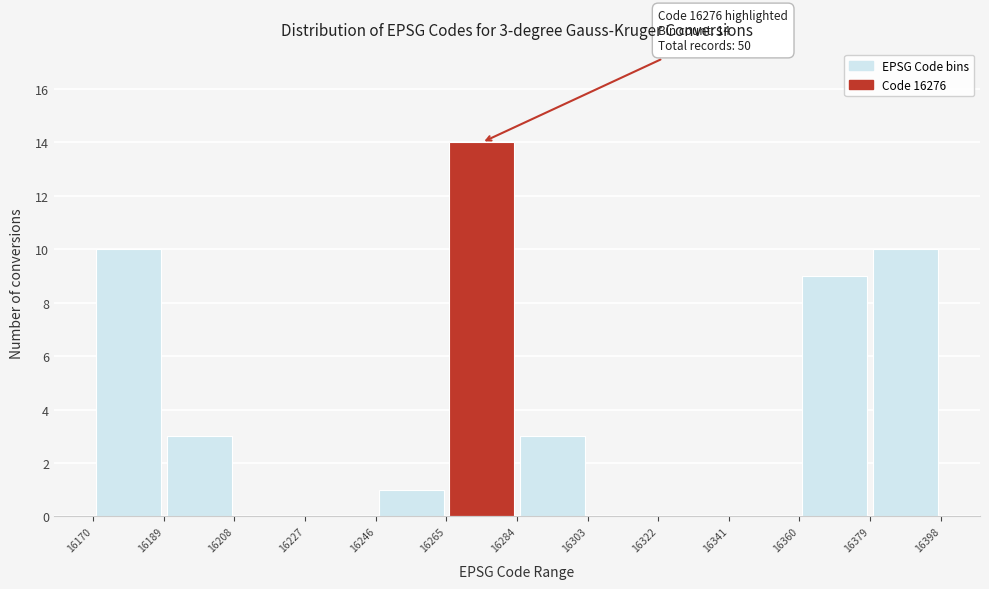

Over which range of the x-axis is the bar tallest?

16265 to 16284